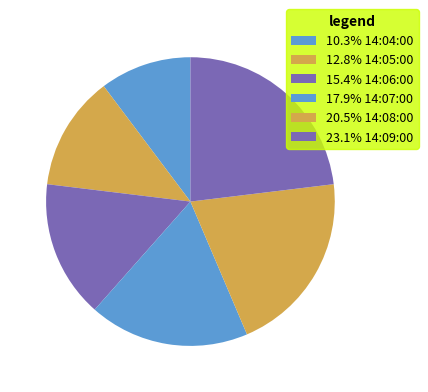

Rank the categories by value from lowest to highest.

14:04:00, 14:05:00, 14:06:00, 14:07:00, 14:08:00, 14:09:00